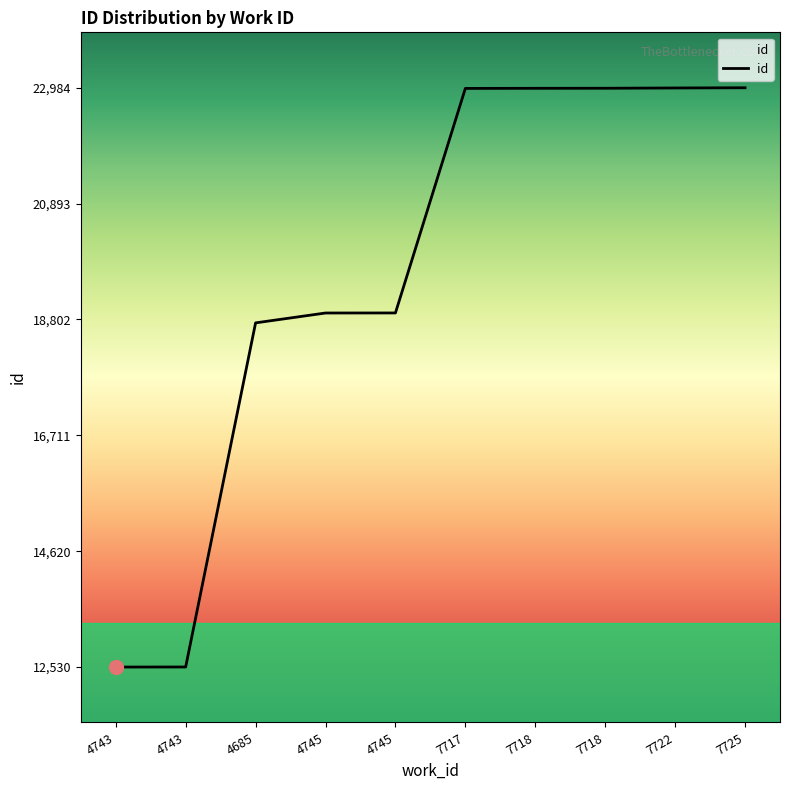

True or false: the data has more than 2 interior local peaks.

False